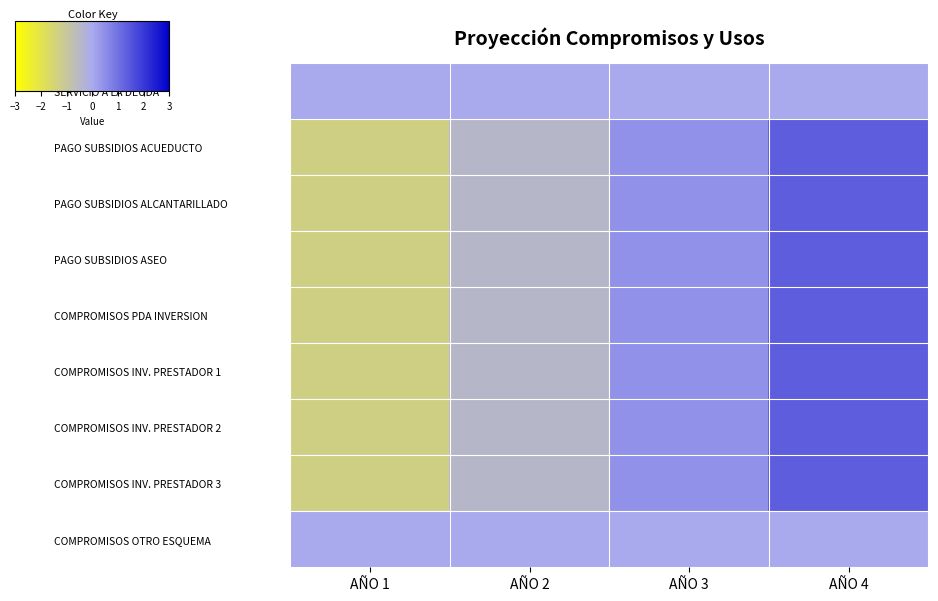

Which has a higher value, AÑO 3 or AÑO 4?

AÑO 3